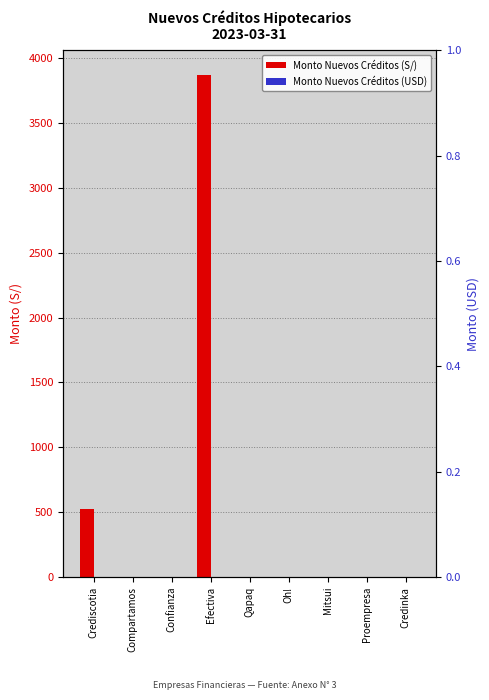

What is the label of the 9th bar from the right?

Crediscotia